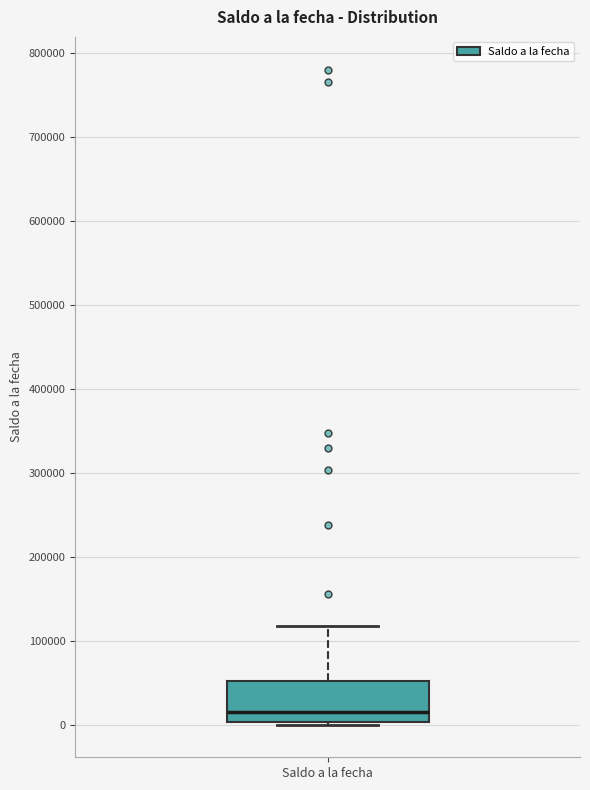

Read this box plot against the y-axis: the position of the median line, the range covered by the box, and the ends of both whiskers. The values are not printed on the chart, so give them approximately, as read against the axis.

median 20000, box 0 to 50000, whiskers 0 to 120000